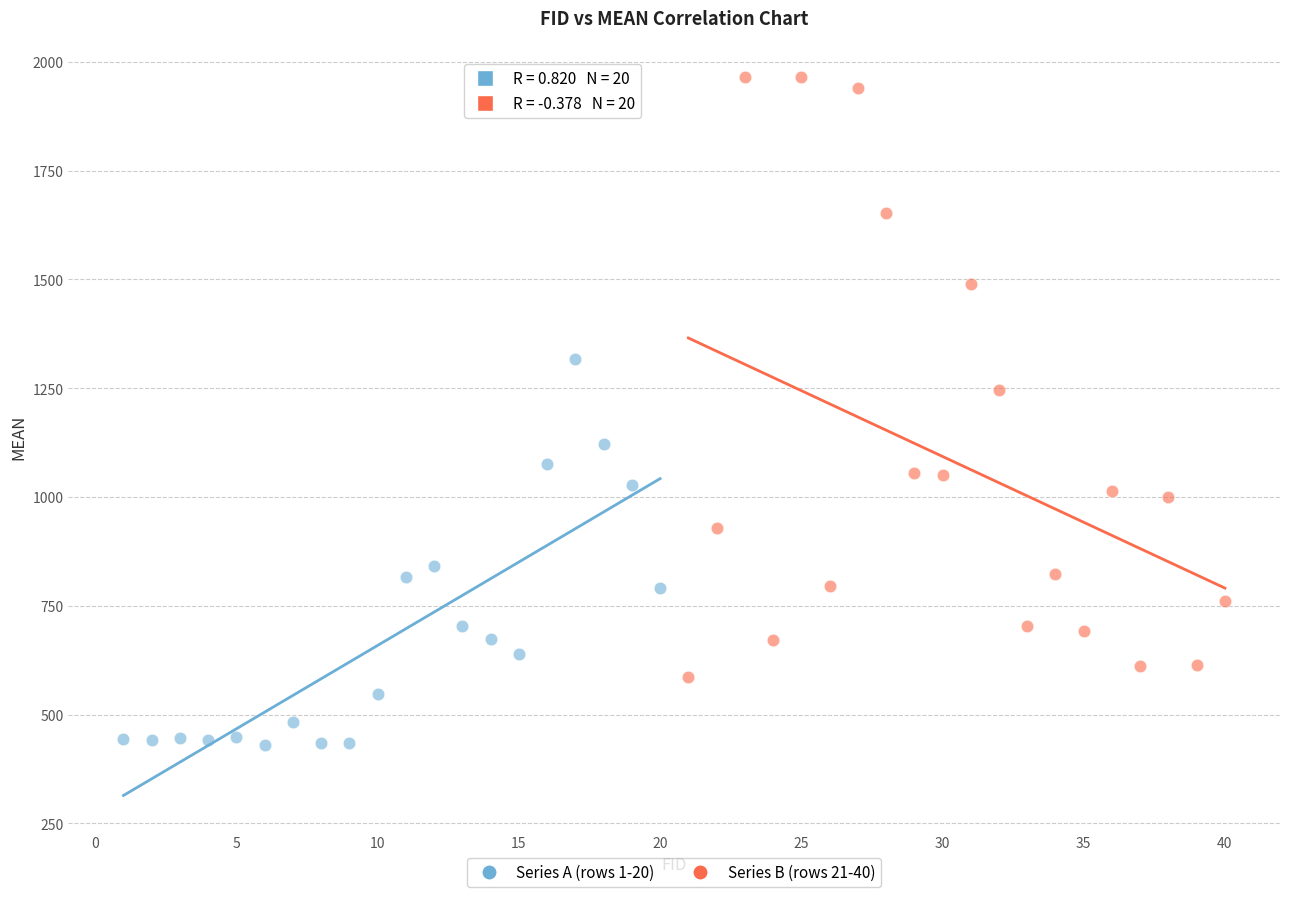

Which series reaches the maximum Y coordinate?

Series B (rows 21-40)